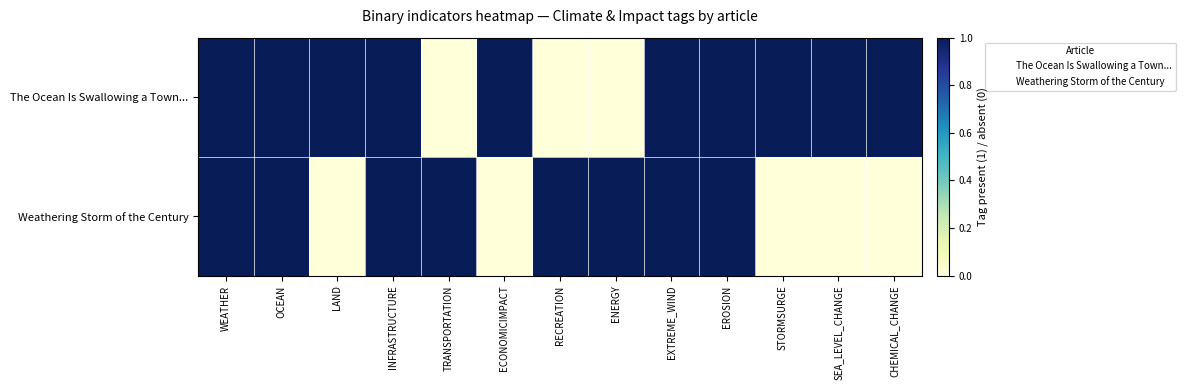

At which category does the chart reach its peak across all series?

WEATHER